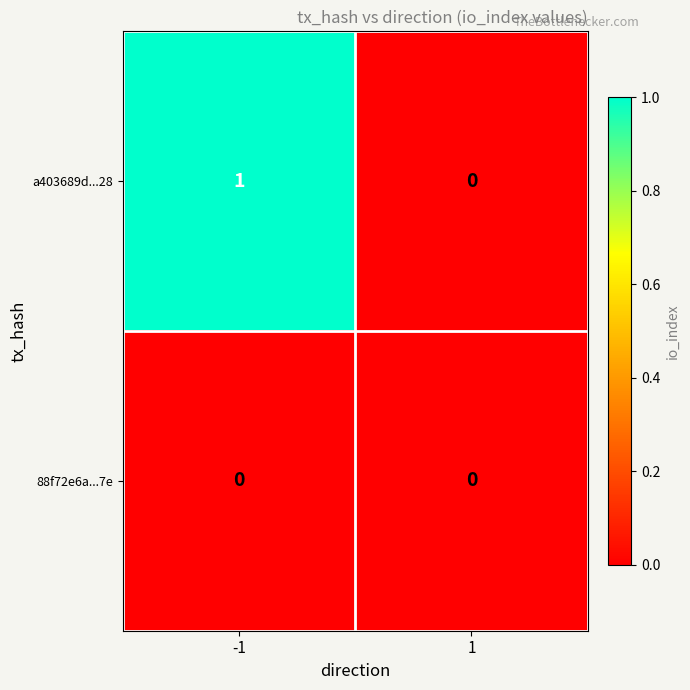

At -1, list the series in order from largest to smallest.

a403689d...28, 88f72e6a...7e